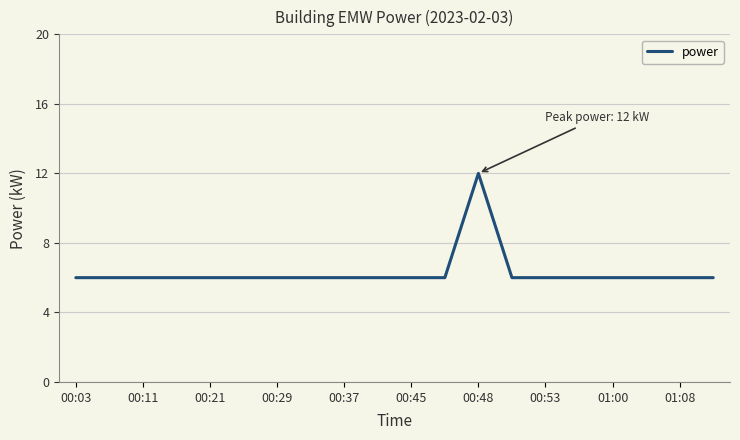

What is the difference between the maximum and minimum values?

6